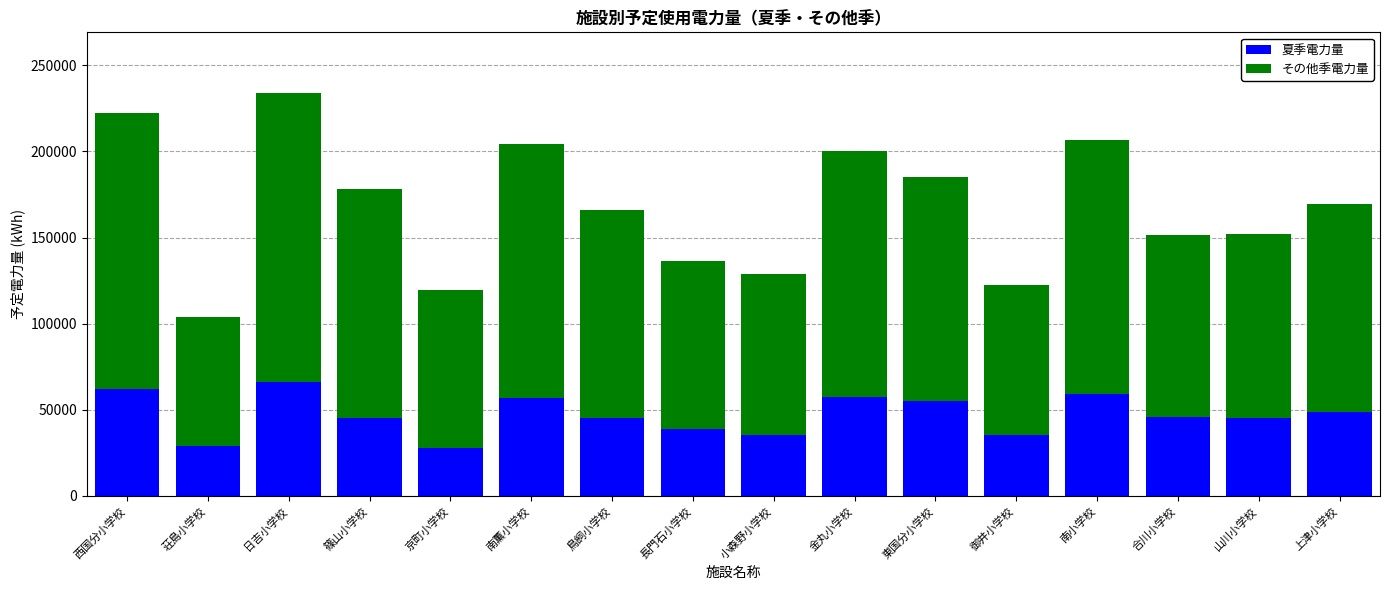

How many bars are there in total?

16